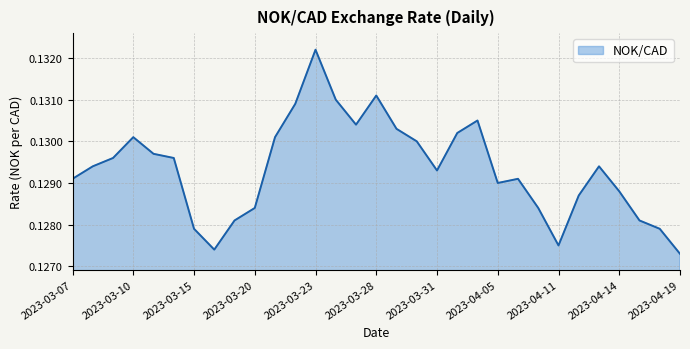

Where is the first local minimum?

2023-03-16